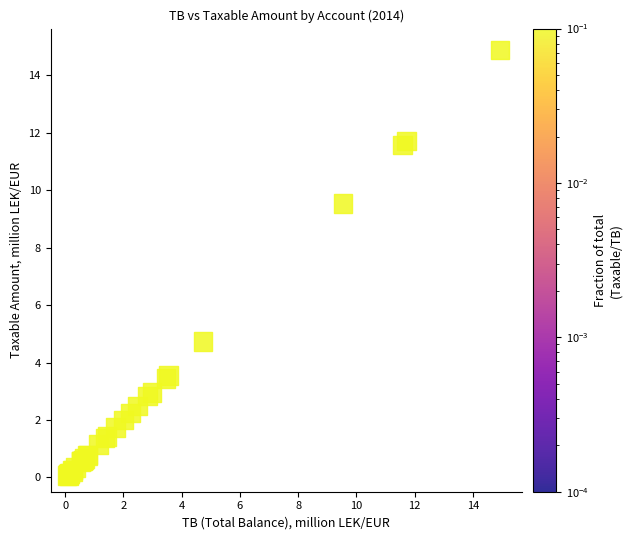

What Y value in the scatter plot is closest to 7?

4.7